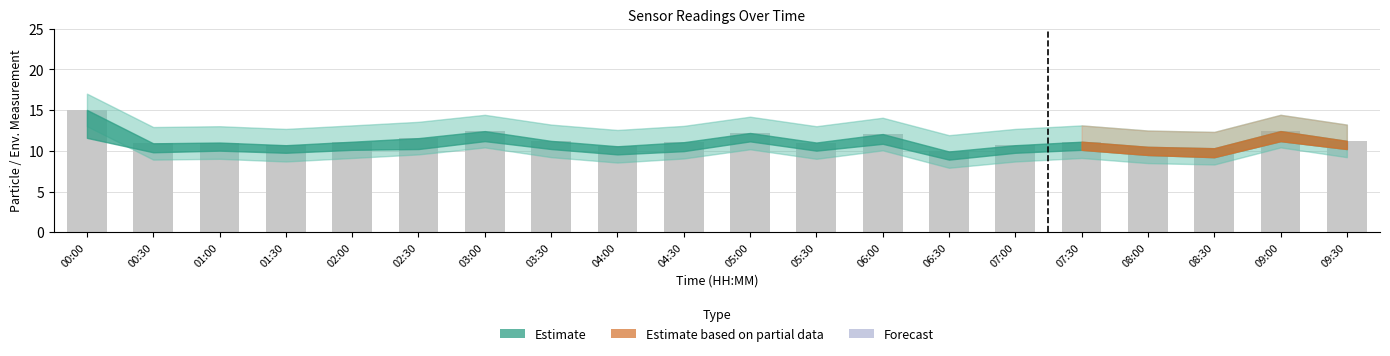

Between 03:00 and 02:00, which is larger?

03:00